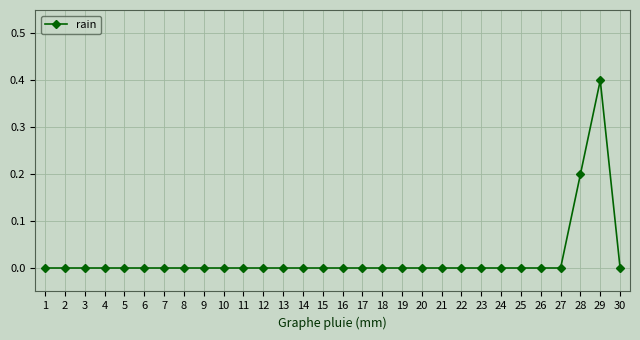

True or false: the data has more than 0 interior local peaks.

True